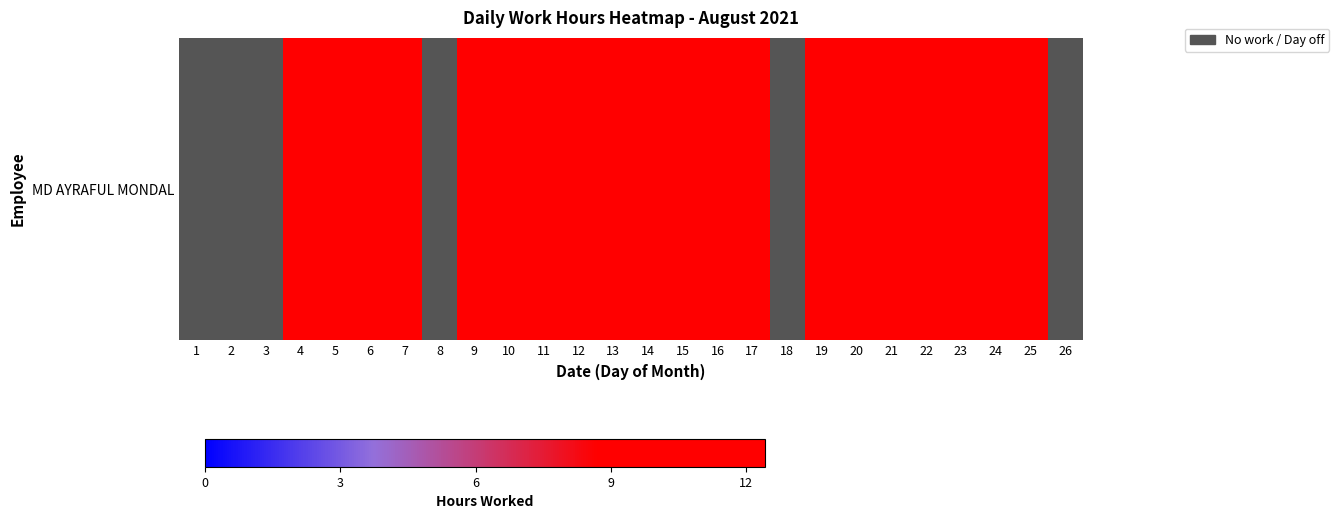

What is the difference between the maximum and minimum values?

12.4